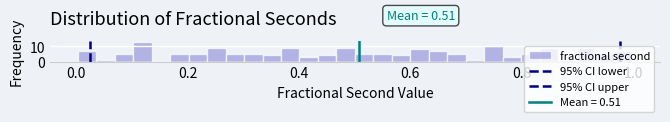

Read against the x-axis, roughly where is the centre of the tallest bar?

0.12